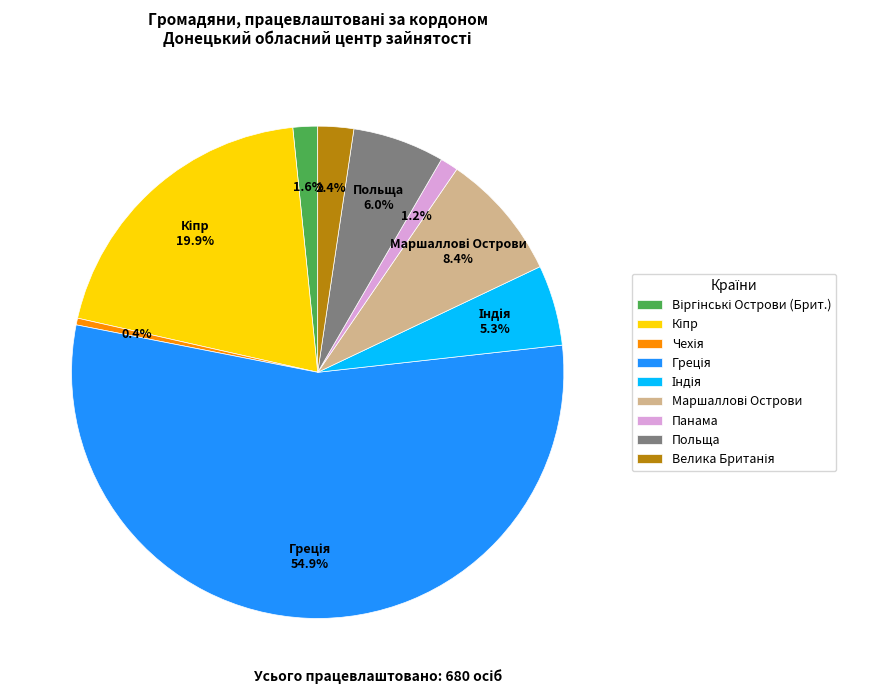

What percentage is NOT represented by Панама?

98.8%